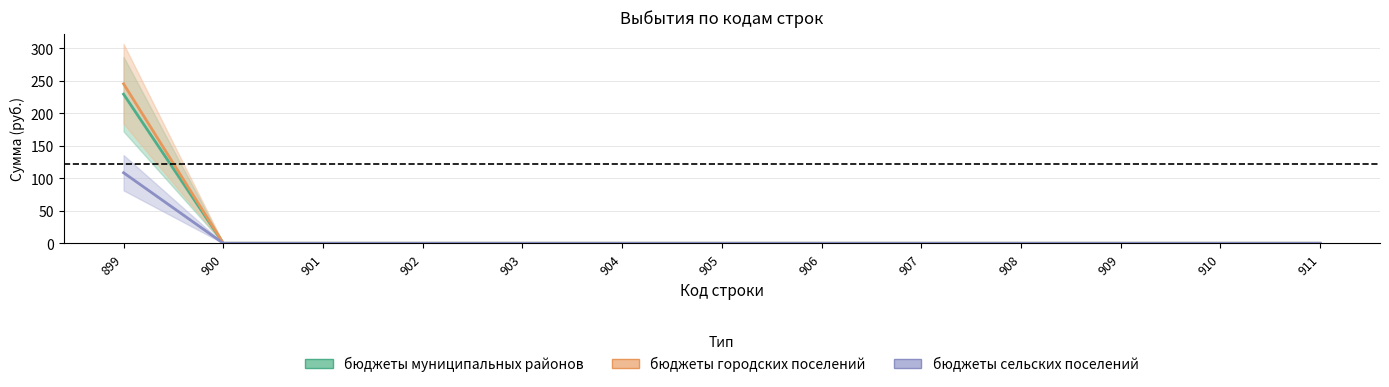

Is it true that бюджеты городских поселений equals 124.1 at 910?

False